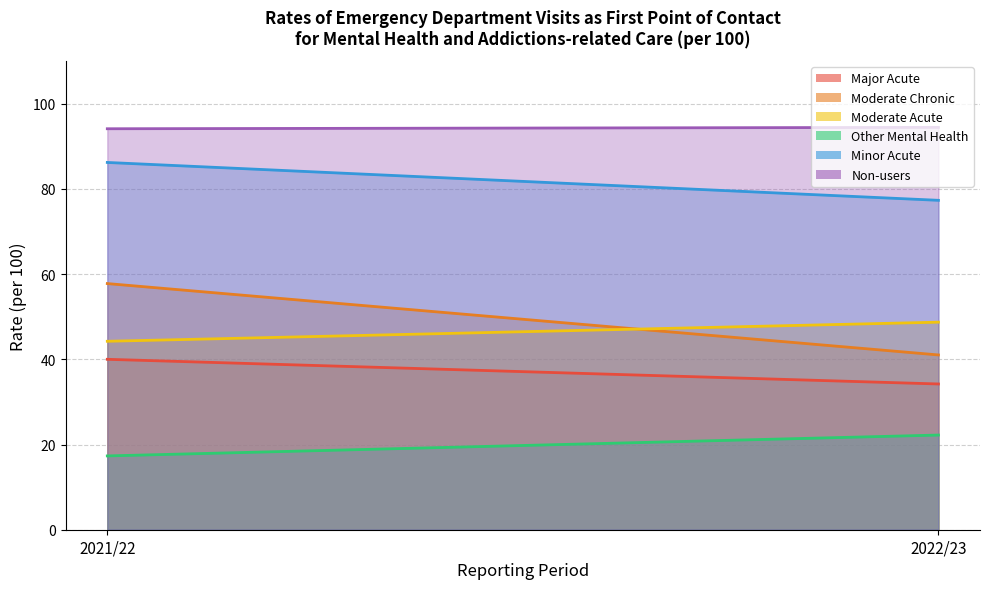

The value of Minor Acute at 2022/23 is 77.3. True or false?

True